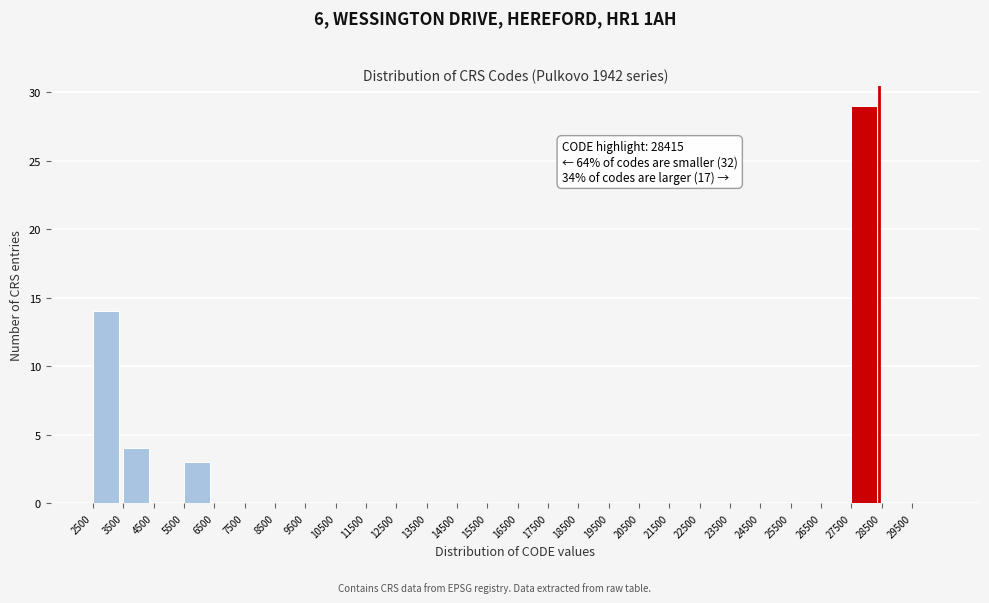

Over which range of the x-axis is the bar tallest?

27500 to 28500